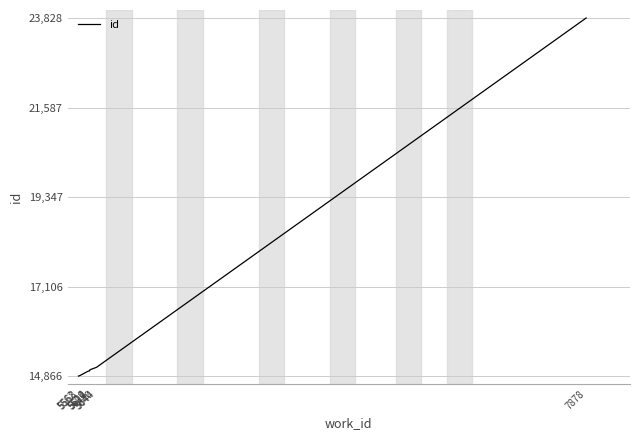

What is the change in value from 5562 to 5612?

+133